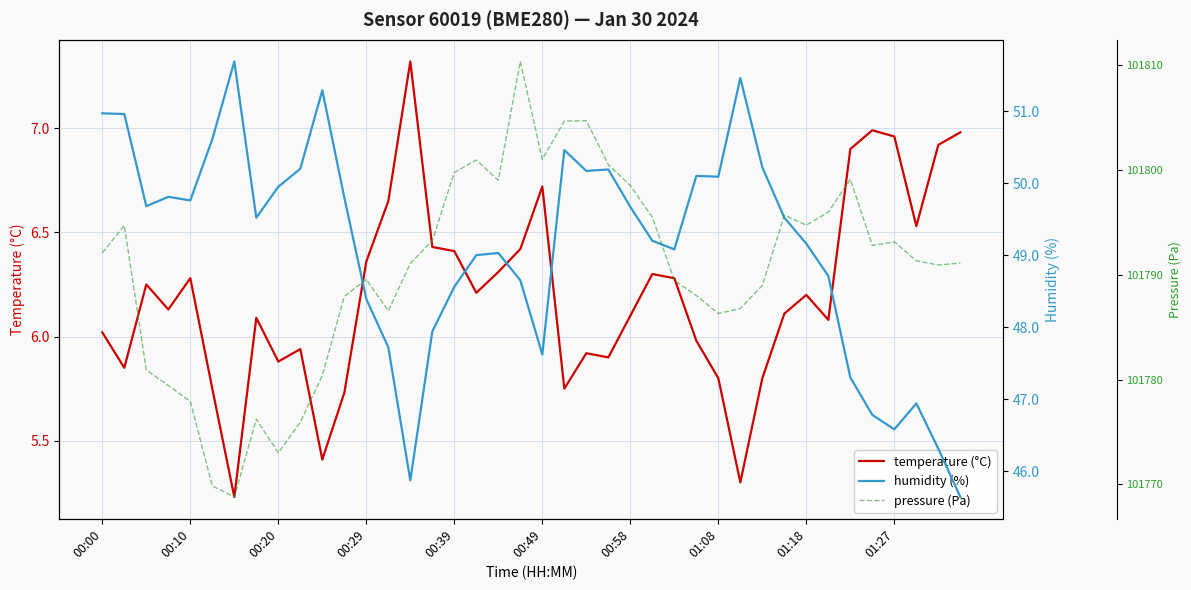

What is the approximate value of temperature (°C) at 34?

6.9